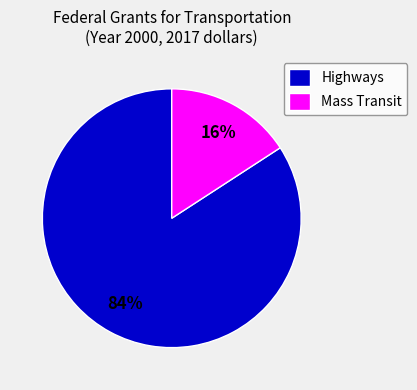

Rank the categories by value from lowest to highest.

Mass Transit, Highways